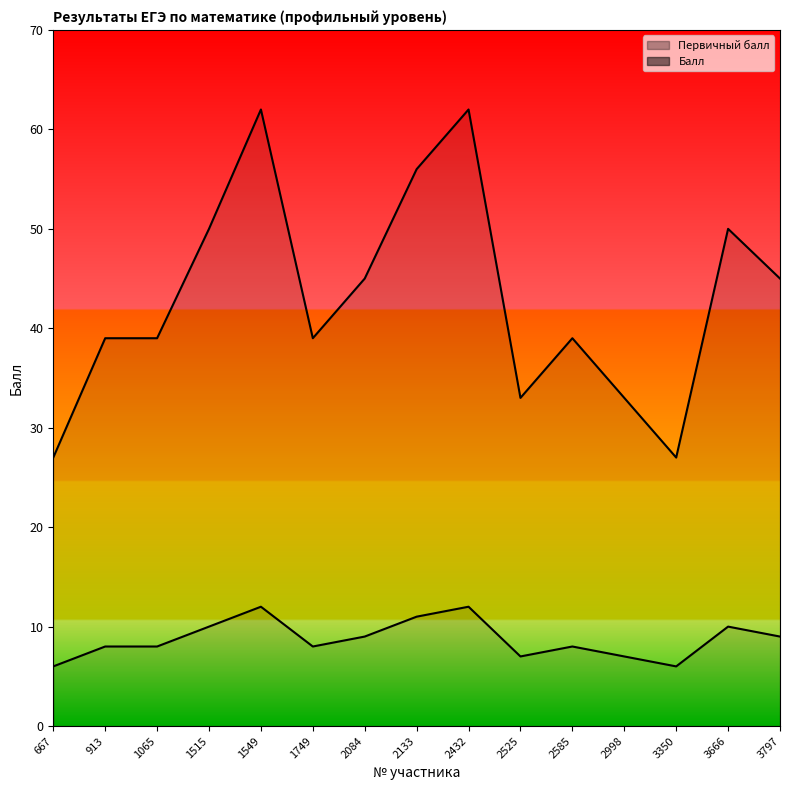

How many Первичный балл values are between 7 and 10?

10